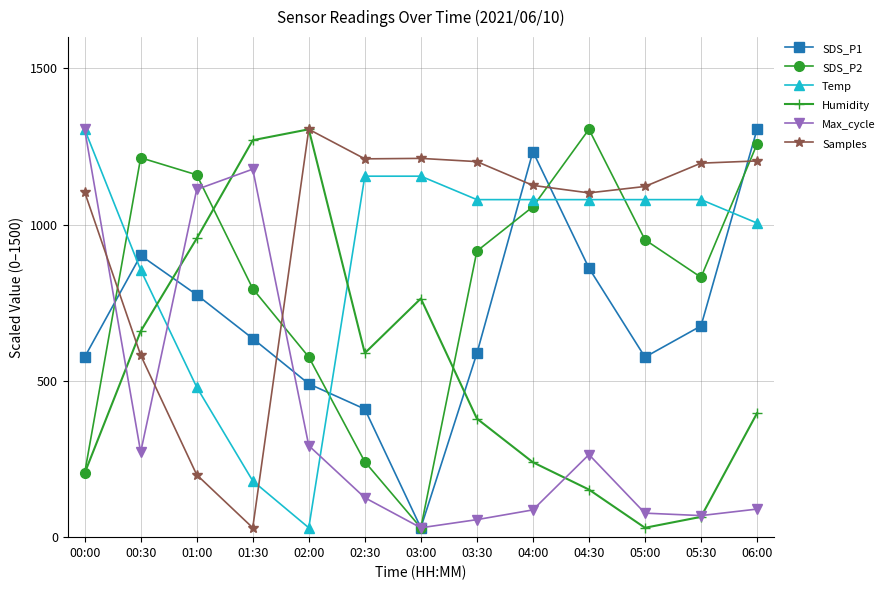

What is the label of the 10th point from the right?

01:30